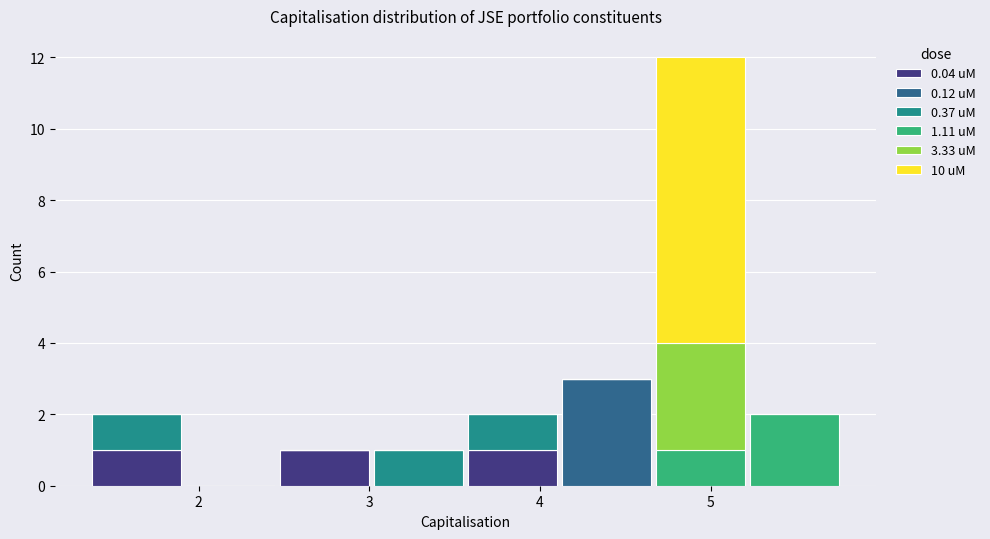

Reading left to right, list every stacked bar in this chart as the range it spans on the x-axis followed by its total height. Neither the bar edges nor the heights are printed on the chart, so give them approximately, as read against the axes.

1.4 to 1.9: 2
1.9 to 2.5: 0
2.5 to 3.0: 1
3.0 to 3.6: 1
3.6 to 4.1: 2
4.1 to 4.7: 3
4.7 to 5.2: 12
5.2 to 5.8: 2